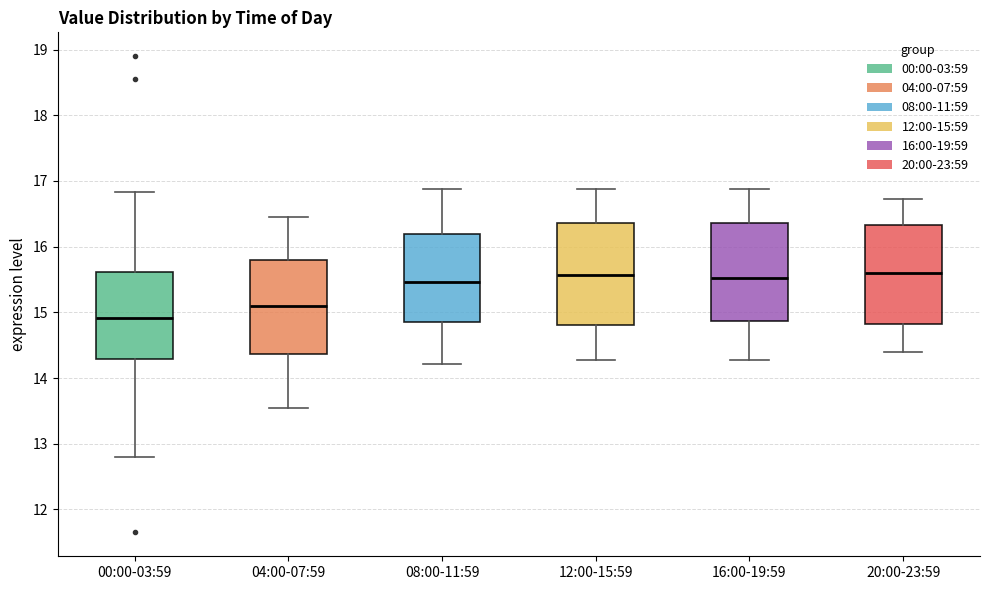

Reading left to right, read every box against the y-axis: the position of its median line, the range the box covers, and the ends of its whiskers. The values are not printed on the chart, so give them approximately, as read against the axis.

00:00-03:59: median 14.9, box 14.3 to 15.6, whiskers 12.8 to 16.8
04:00-07:59: median 15.1, box 14.4 to 15.8, whiskers 13.6 to 16.5
08:00-11:59: median 15.5, box 14.9 to 16.2, whiskers 14.2 to 16.9
12:00-15:59: median 15.6, box 14.8 to 16.4, whiskers 14.3 to 16.9
16:00-19:59: median 15.5, box 14.9 to 16.4, whiskers 14.3 to 16.9
20:00-23:59: median 15.6, box 14.8 to 16.3, whiskers 14.4 to 16.7